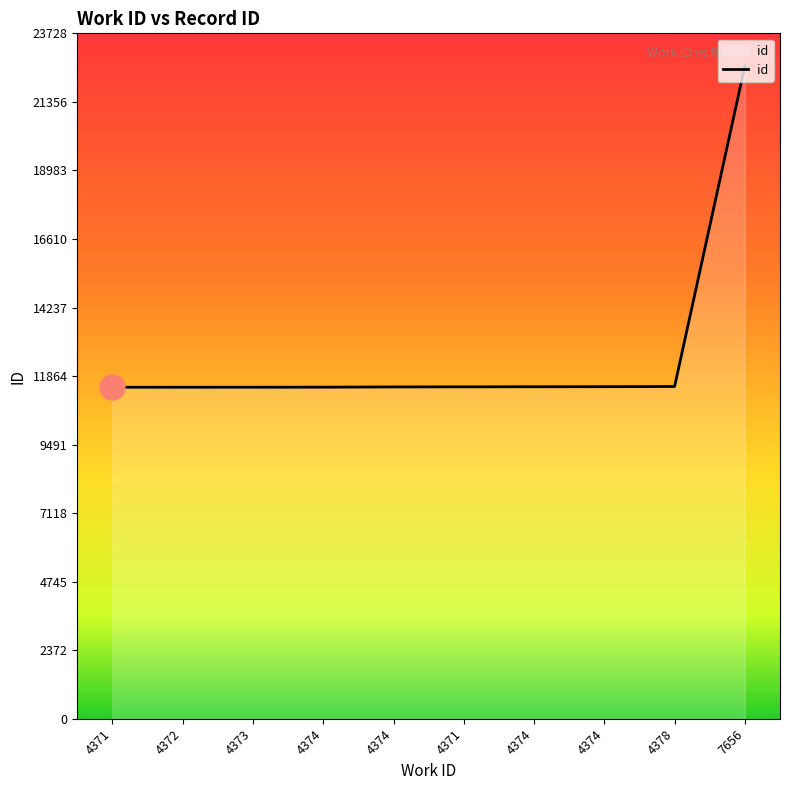

At which label is the value closest to 17038?

4378